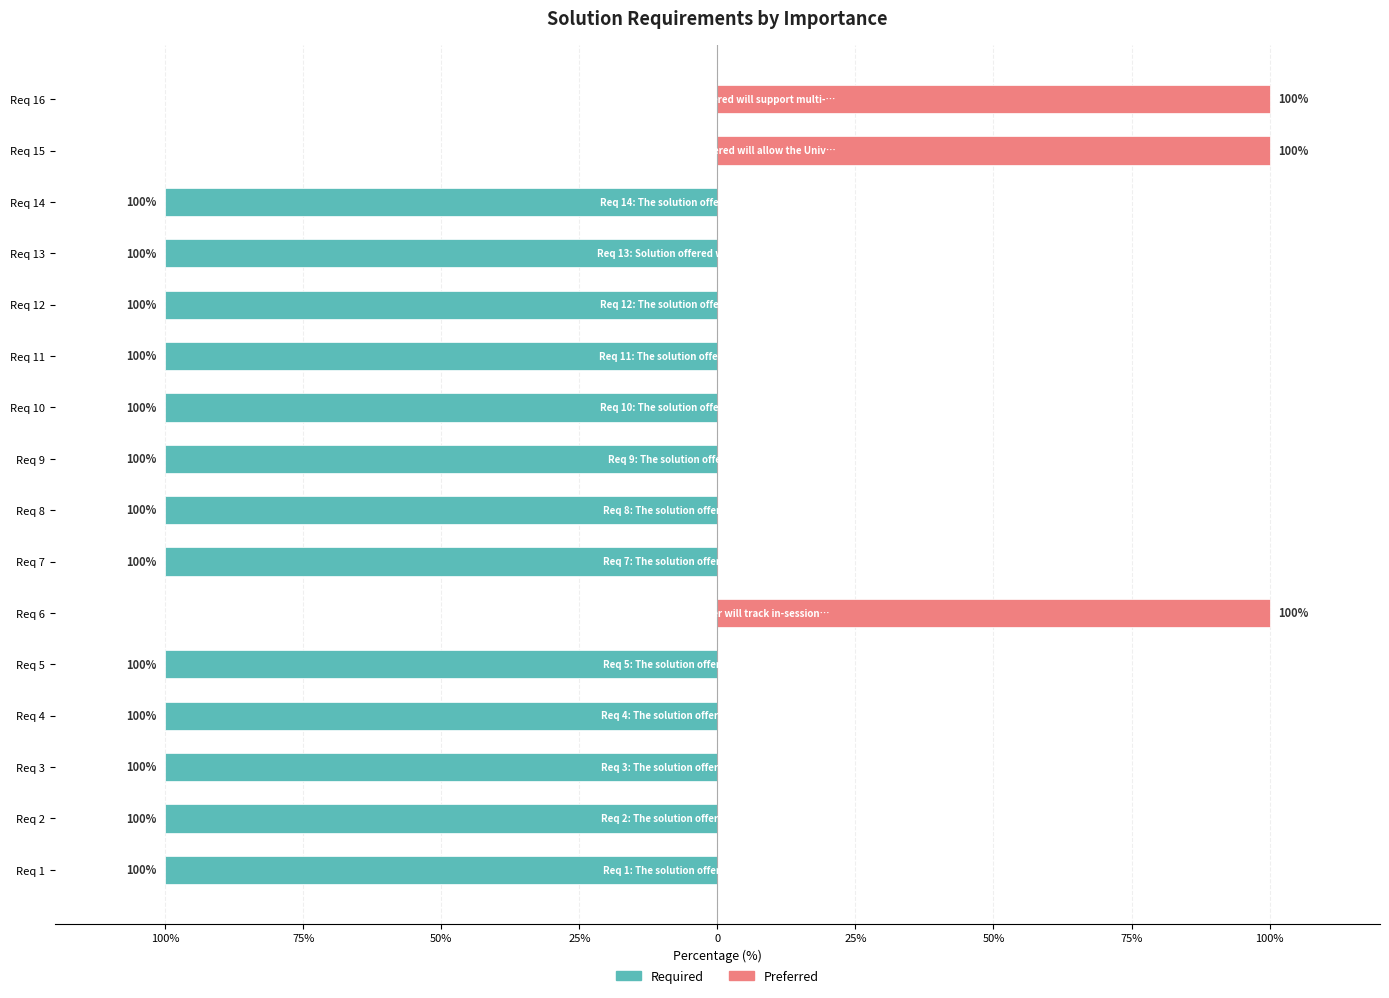

What is the value of the Required bar at the 3rd from the left?

-100